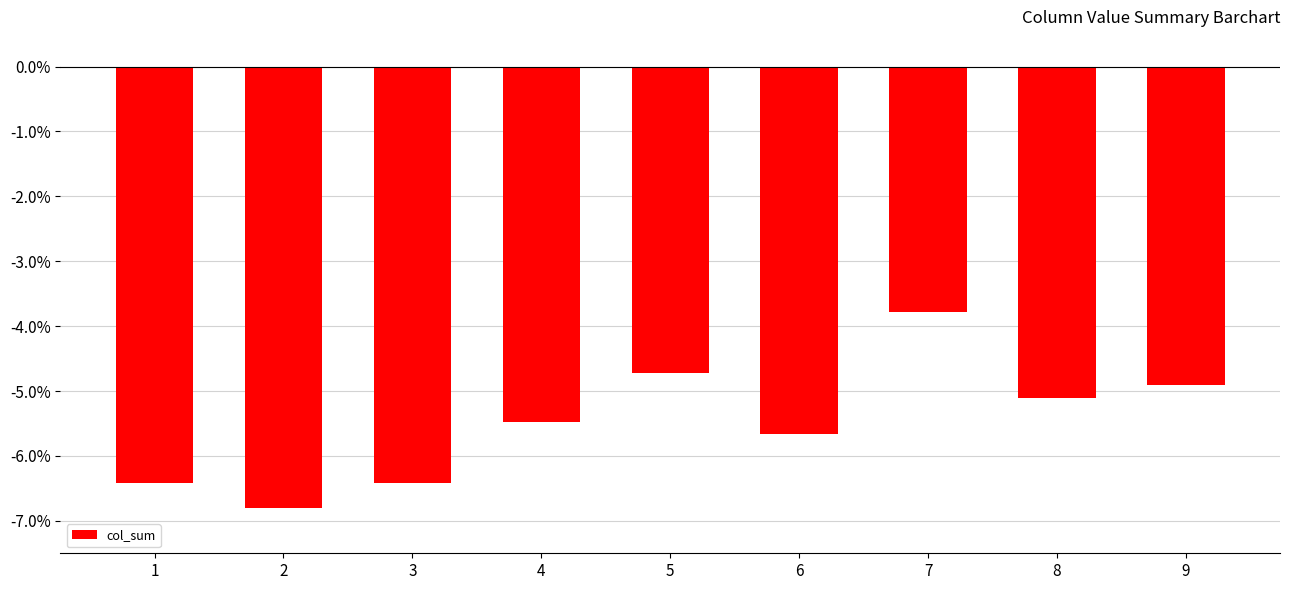

At which label does the data first exceed -5?

5